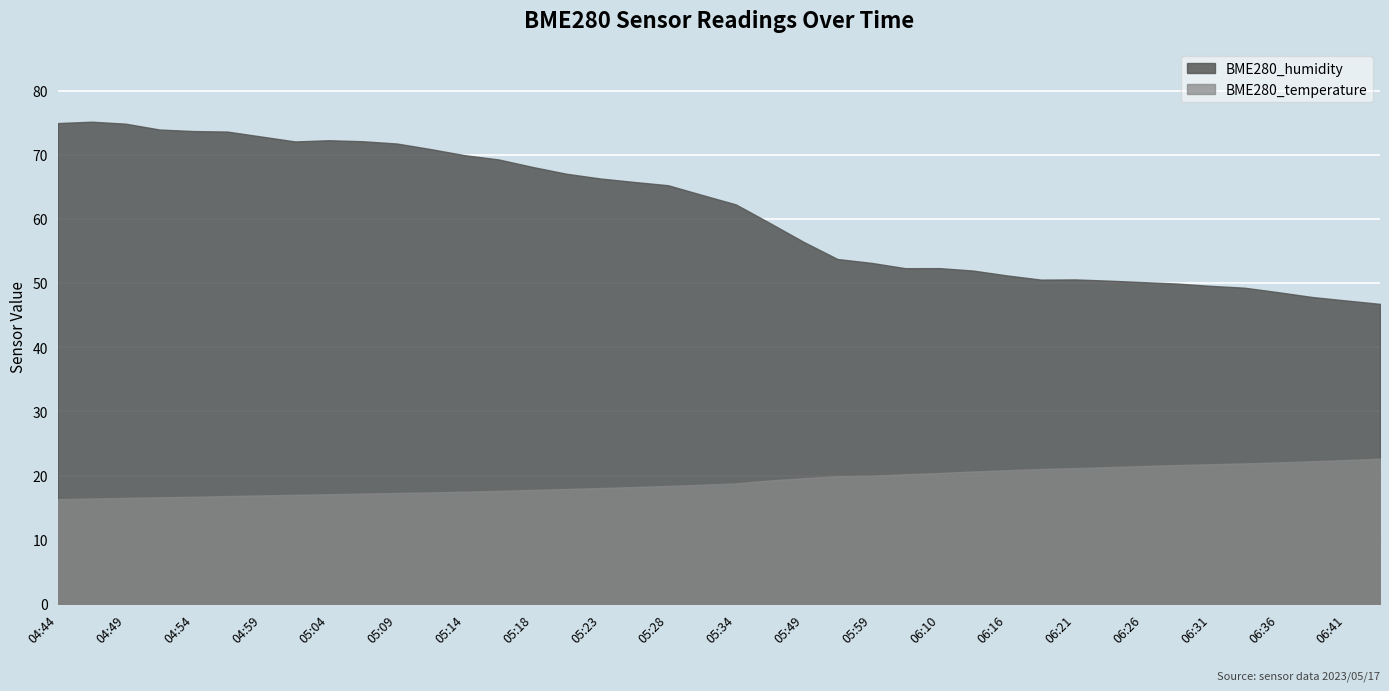

Reading left to right, transcribe all the data shown in this chart.

BME280_humidity: 04:44=74.9	04:46=75.2	04:49=74.8	04:51=73.9	04:54=73.7	04:56=73.6	04:59=72.8	05:01=72.1	05:04=72.3	05:06=72.1	05:09=71.8	05:11=70.9	05:14=69.9	05:16=69.3	05:18=68.1	05:21=67.0	05:23=66.3	05:26=65.8	05:28=65.2	05:31=63.7	05:34=62.3	05:42=59.4	05:49=56.4	05:56=53.8	05:59=53.1	06:07=52.3	06:10=52.3	06:13=52.0	06:16=51.2	06:18=50.5	06:21=50.6	06:23=50.4	06:26=50.1	06:29=49.9	06:31=49.6	06:33=49.3	06:36=48.6	06:39=47.8	06:41=47.3	06:44=46.8
BME280_temperature: 04:44=16.3	04:46=16.4	04:49=16.5	04:51=16.6	04:54=16.7	04:56=16.8	04:59=16.9	05:01=17.0	05:04=17.1	05:06=17.2	05:09=17.3	05:11=17.4	05:14=17.5	05:16=17.6	05:18=17.8	05:21=17.9	05:23=18.1	05:26=18.2	05:28=18.4	05:31=18.6	05:34=18.8	05:42=19.2	05:49=19.6	05:56=19.9	05:59=20.0	06:07=20.2	06:10=20.4	06:13=20.6	06:16=20.8	06:18=21.0	06:21=21.2	06:23=21.3	06:26=21.5	06:29=21.6	06:31=21.8	06:33=21.9	06:36=22.1	06:39=22.2	06:41=22.4	06:44=22.6